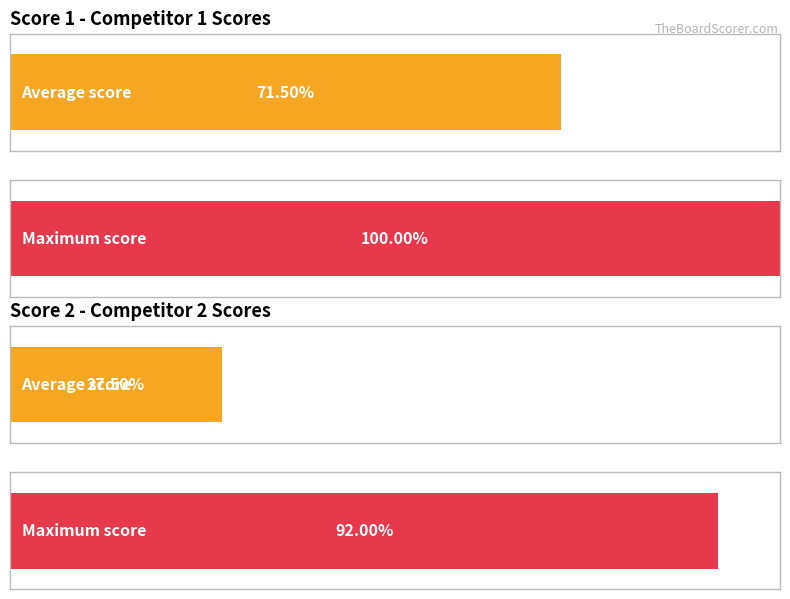

What are all the series names shown in the legend?

Score 1, Score 2